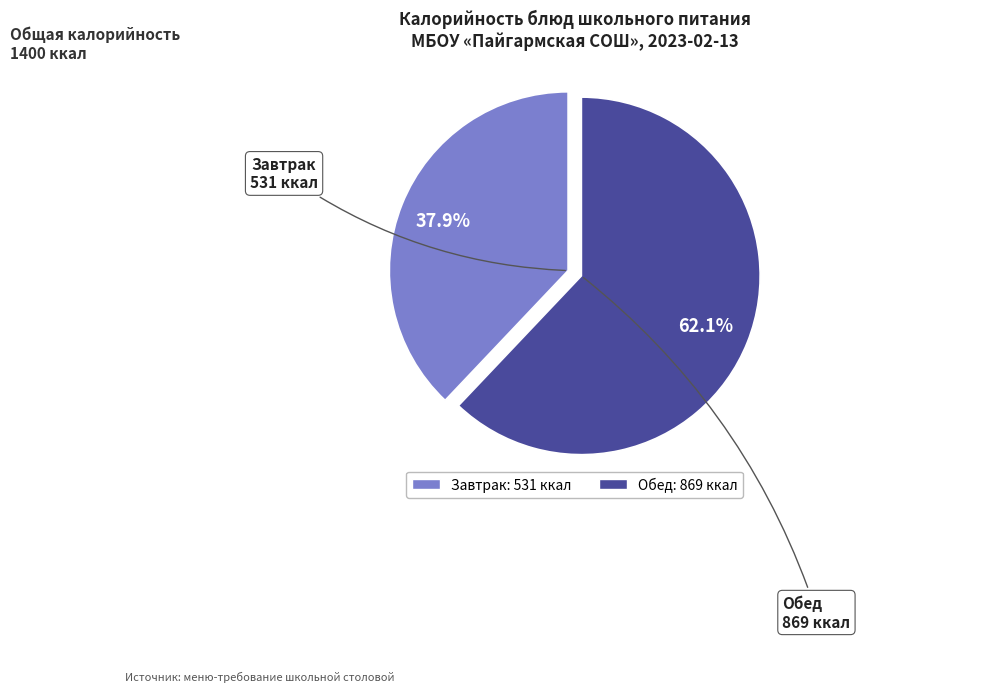

Is there a majority slice in this chart?

Yes